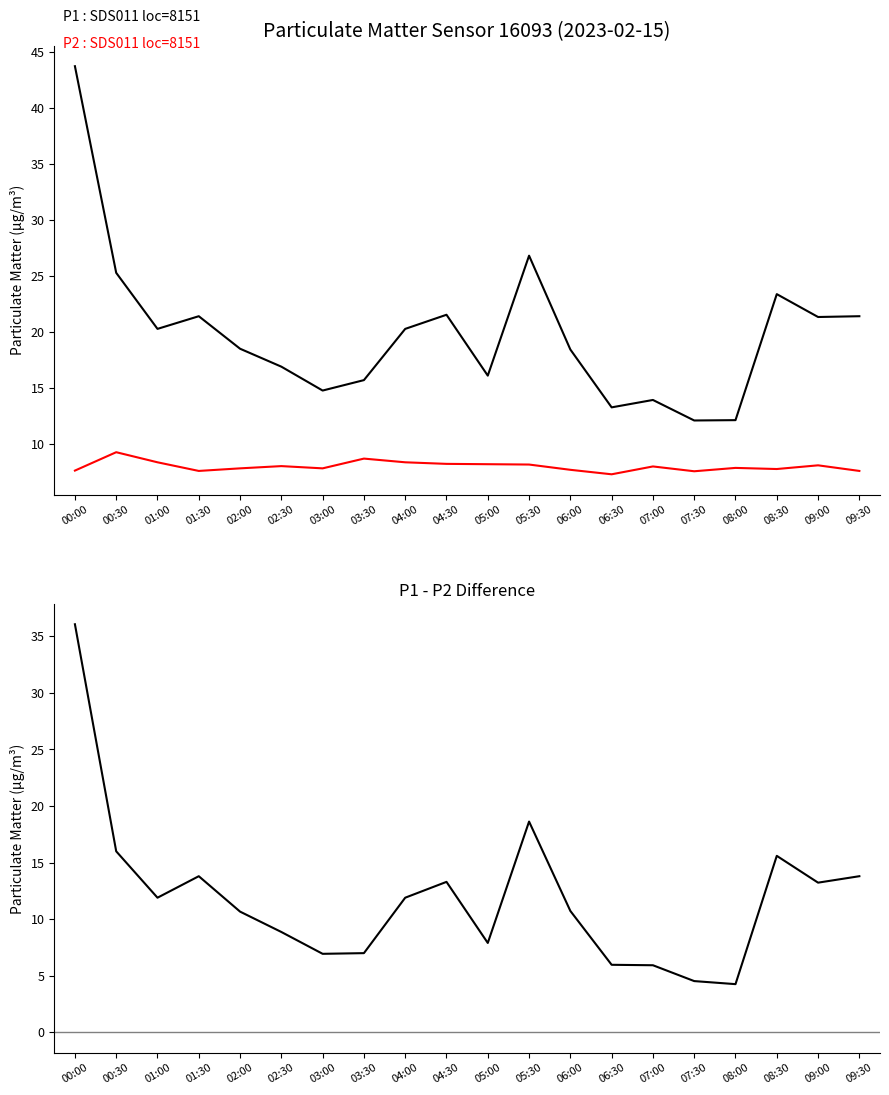

What position from the left is 08:30?

18